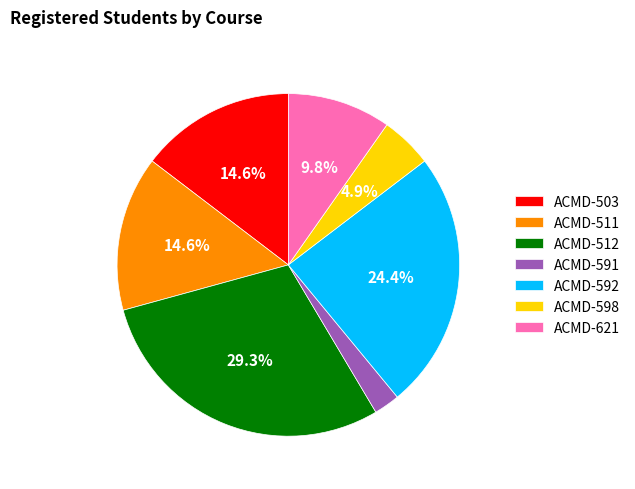

To the nearest percent, what percentage of the pie is ACMD-598?

5%